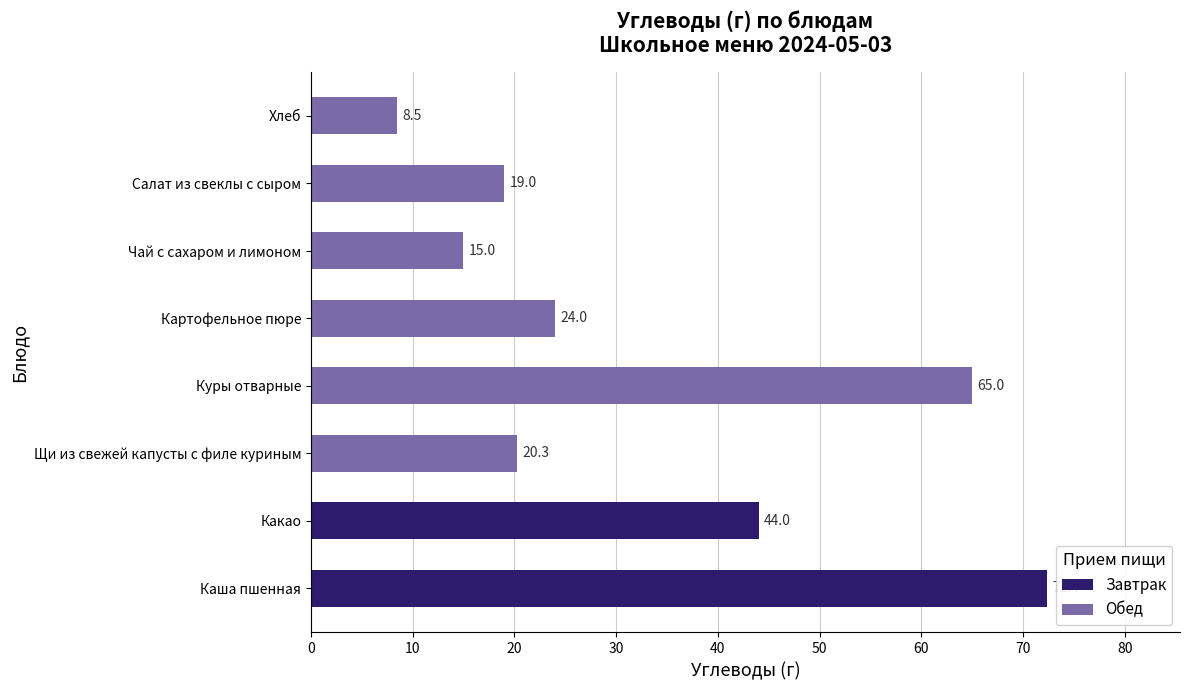

List the labels in order of Обед value, largest first.

Куры отварные, Картофельное пюре, Щи из свежей капусты с филе куриным, Салат из свеклы с сыром, Чай с сахаром и лимоном, Хлеб